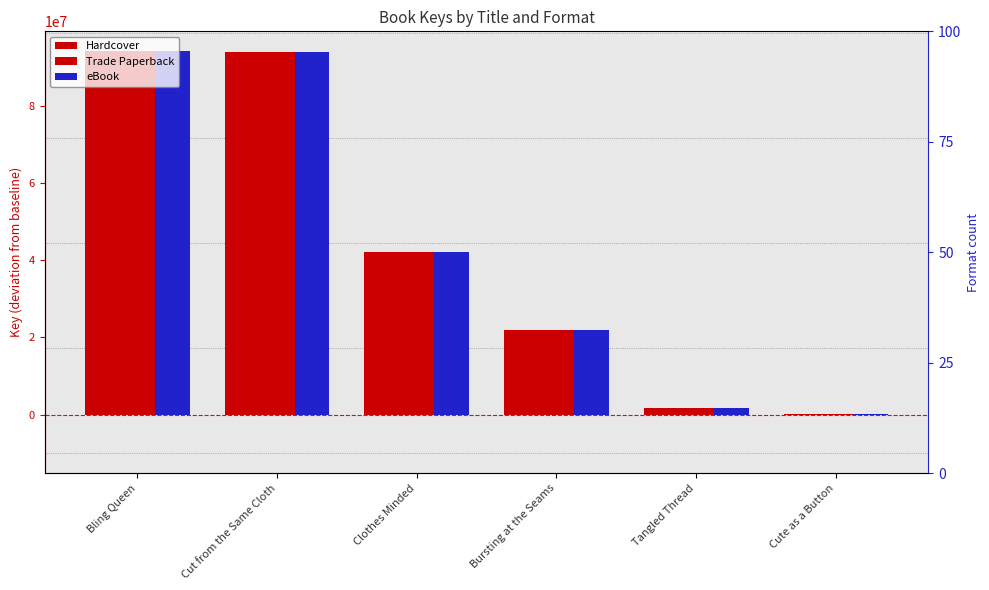

What is the smallest value displayed?

7612